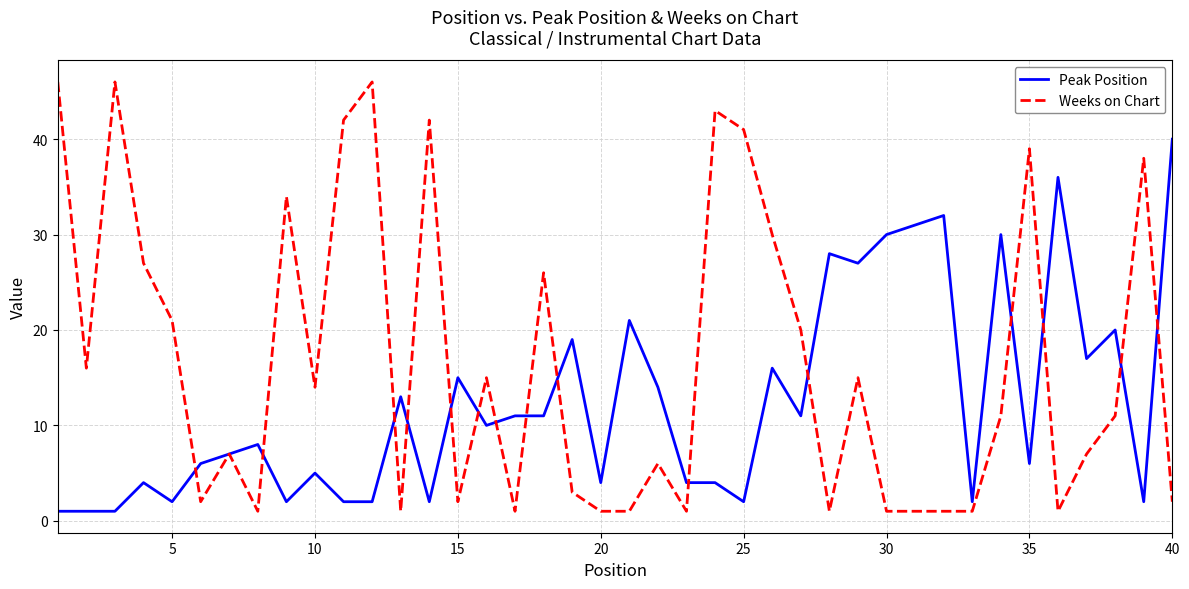

Rank the series by their maximum value, from lowest to highest.

Peak Position, Weeks on Chart